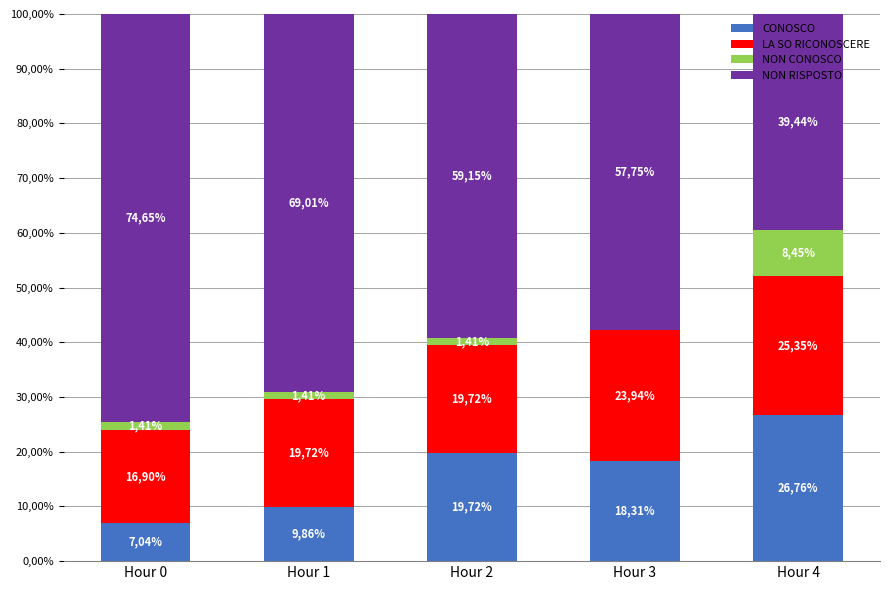

Does the chart contain stacked bars?

Yes